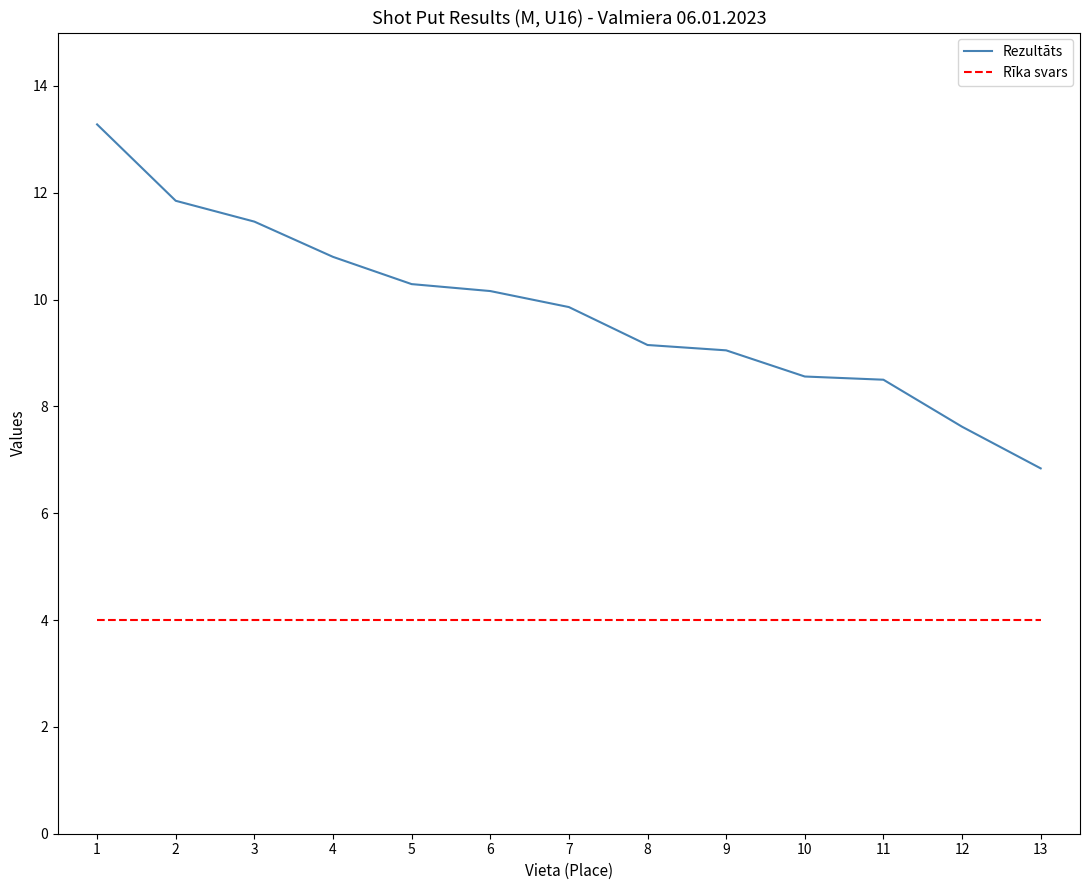

True or false: Rezultāts and Rīka svars intersect in this chart.

False